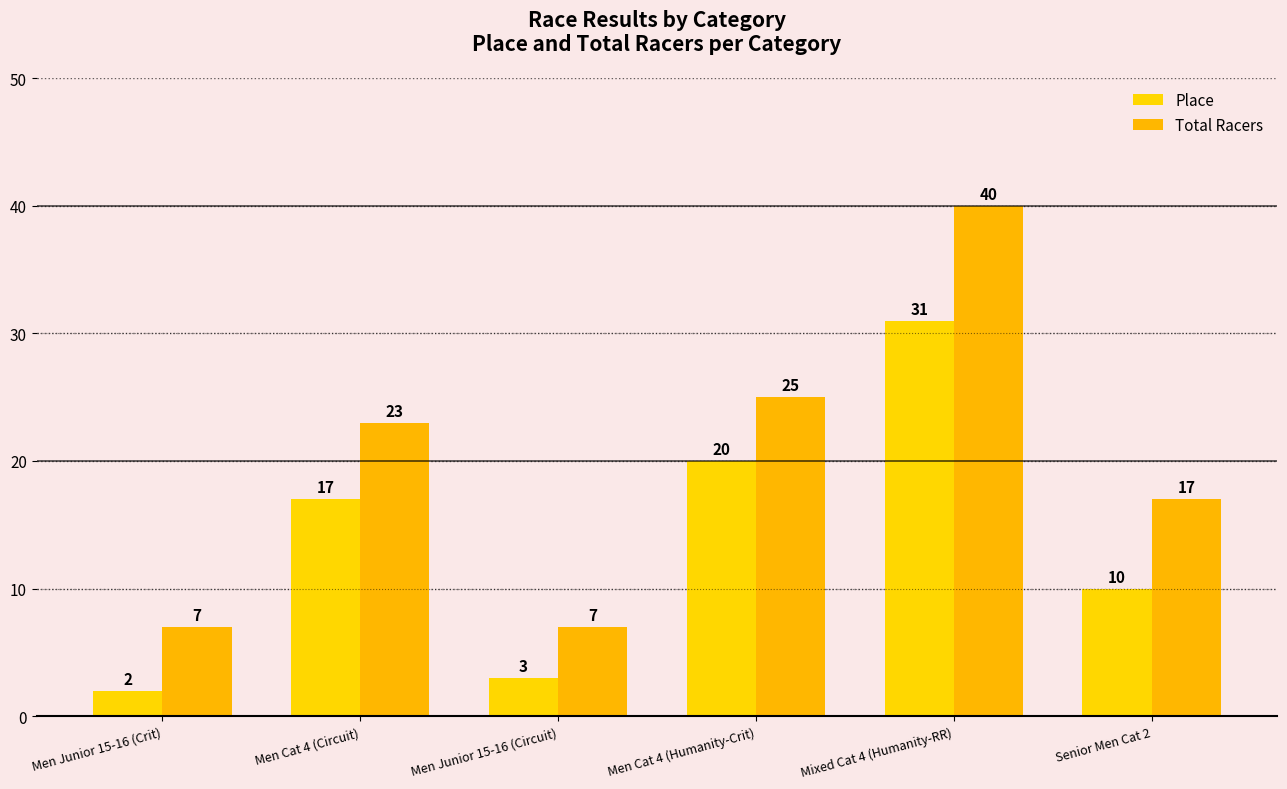

What is the difference between the maximum and minimum values in the Place series?

29